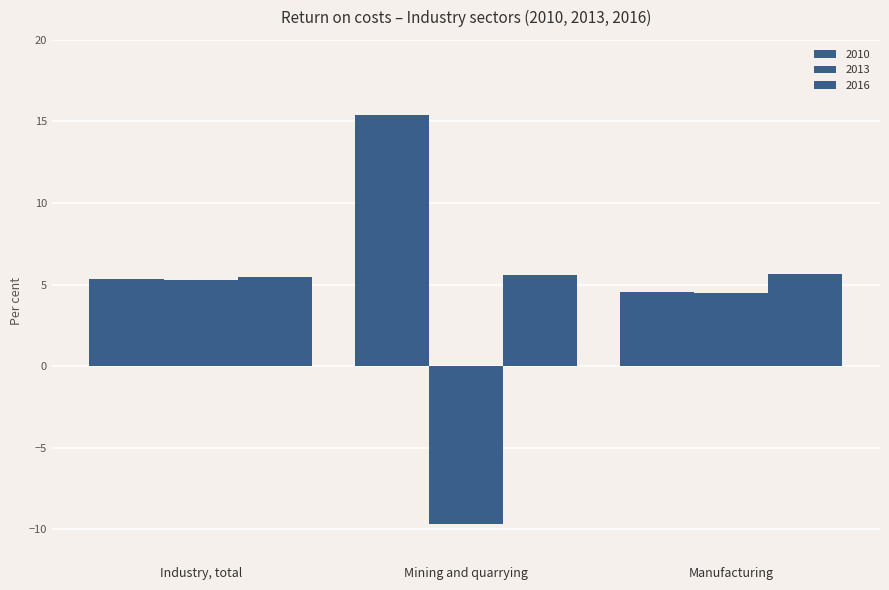

How many series are shown in this chart?

3